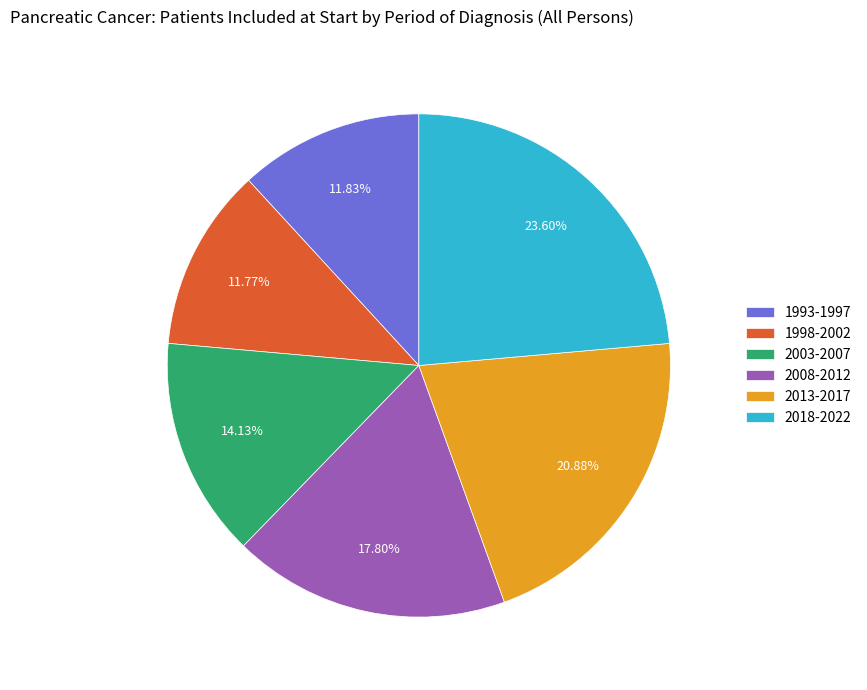

Which category has the biggest portion of the pie?

2018-2022